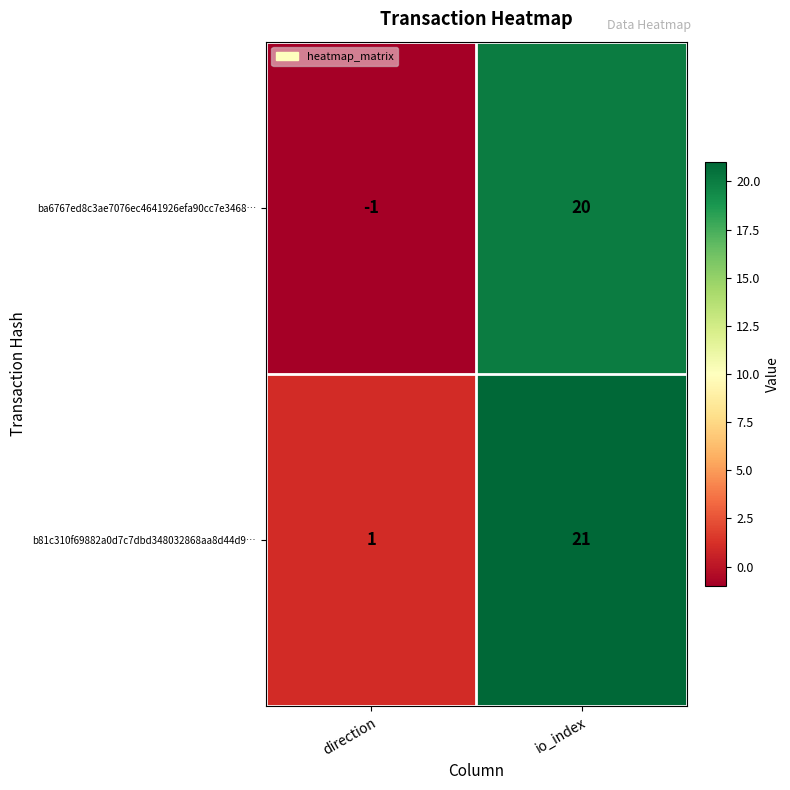

Is it true that ba6767ed8c3ae7076ec4641926efa90cc7e3468… equals 20 at io_index?

True